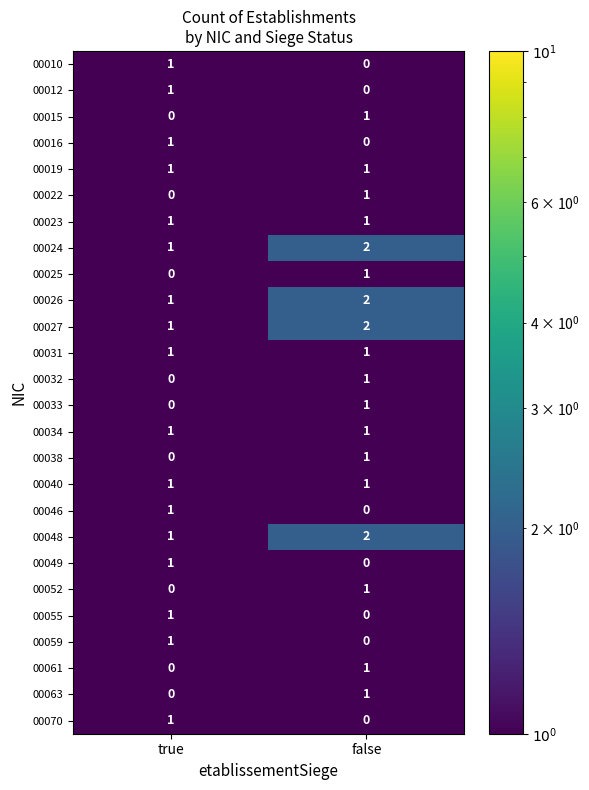

At which label does 00032 reach its peak?

false